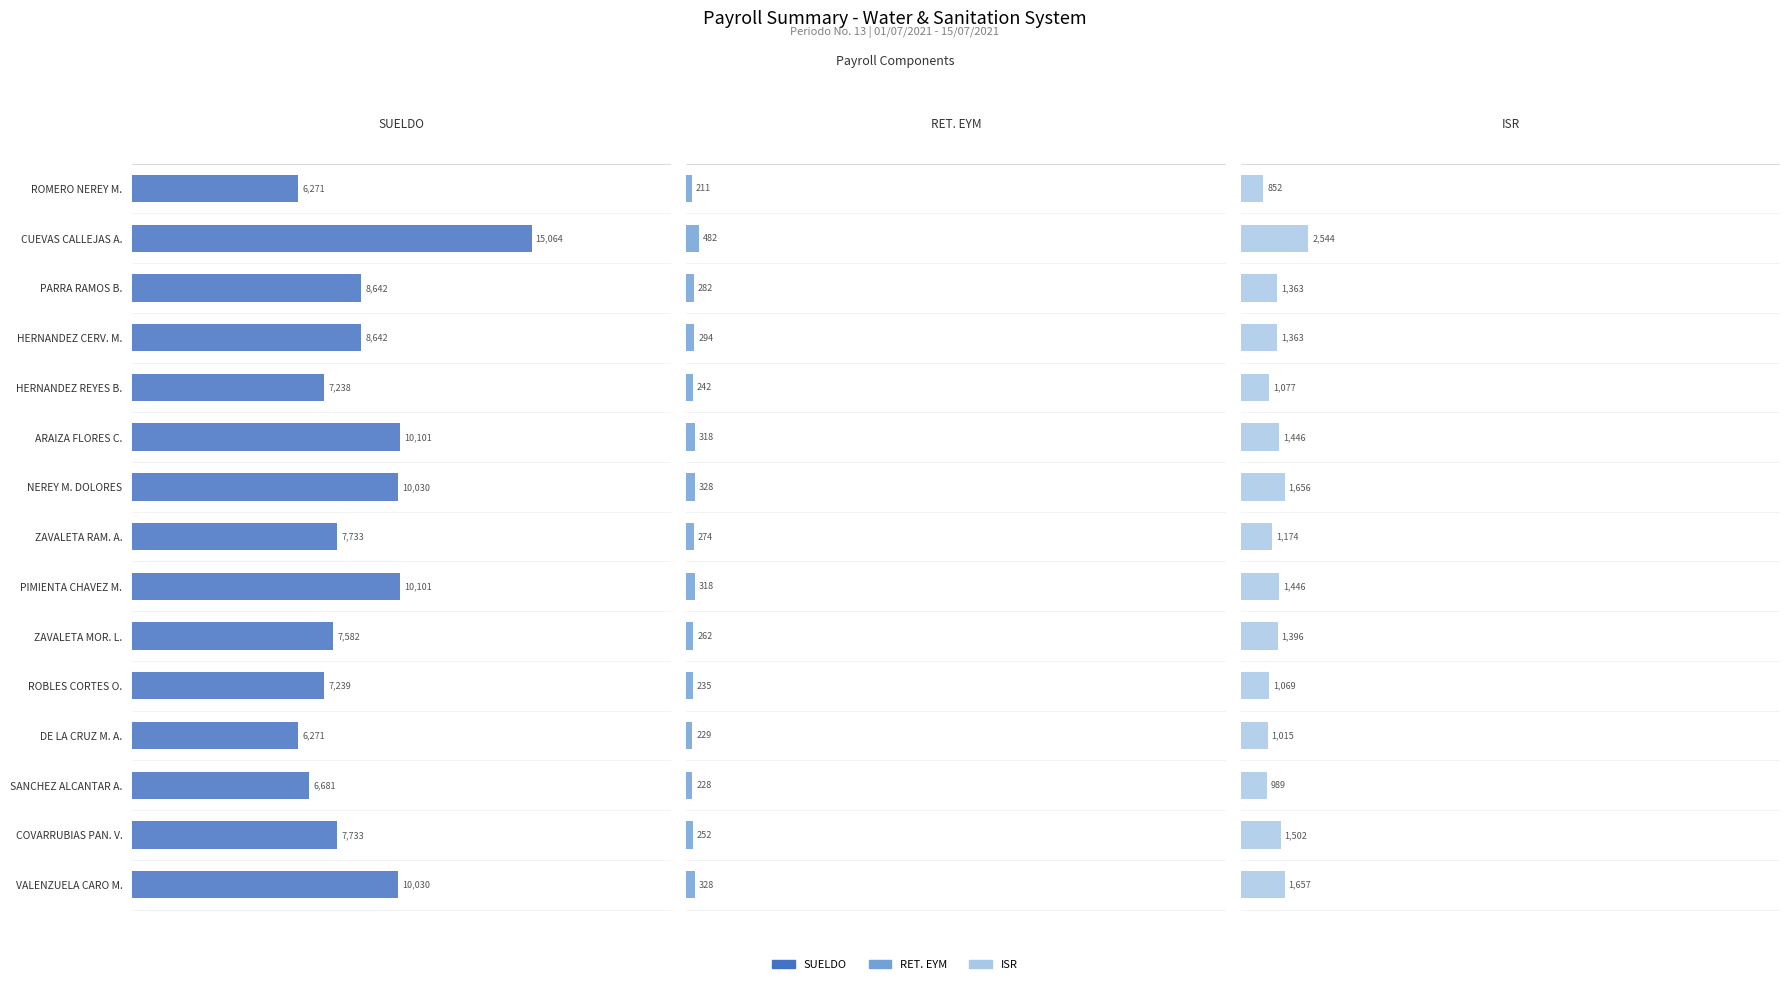

What is the difference between the maximum and minimum values in the SUELDO series?

8793.6